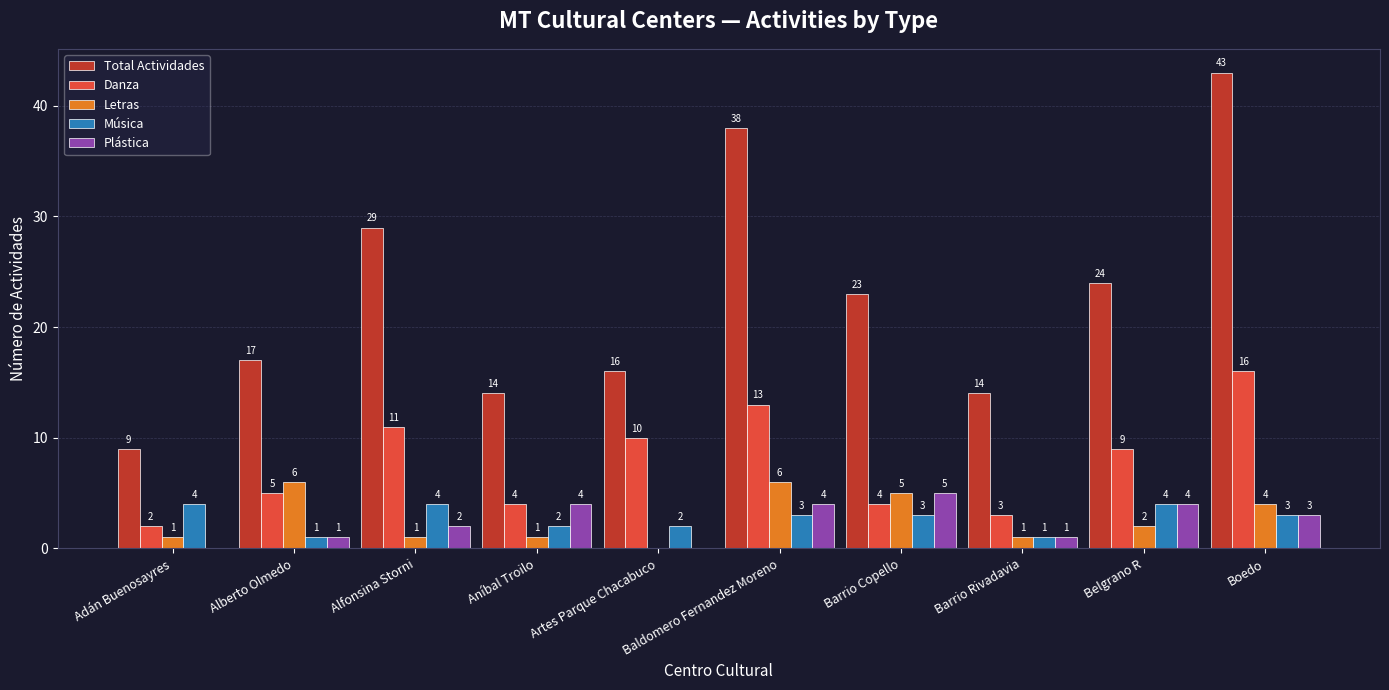

Reading left to right, transcribe all the data shown in this chart.

Total Actividades: Adán Buenosayres=9	Alberto Olmedo=17	Alfonsina Storni=29	Aníbal Troilo=14	Artes Parque Chacabuco=16	Baldomero Fernandez Moreno=38	Barrio Copello=23	Barrio Rivadavia=14	Belgrano R=24	Boedo=43
Danza: Adán Buenosayres=2	Alberto Olmedo=5	Alfonsina Storni=11	Aníbal Troilo=4	Artes Parque Chacabuco=10	Baldomero Fernandez Moreno=13	Barrio Copello=4	Barrio Rivadavia=3	Belgrano R=9	Boedo=16
Letras: Adán Buenosayres=1	Alberto Olmedo=6	Alfonsina Storni=1	Aníbal Troilo=1	Artes Parque Chacabuco=0	Baldomero Fernandez Moreno=6	Barrio Copello=5	Barrio Rivadavia=1	Belgrano R=2	Boedo=4
Música: Adán Buenosayres=4	Alberto Olmedo=1	Alfonsina Storni=4	Aníbal Troilo=2	Artes Parque Chacabuco=2	Baldomero Fernandez Moreno=3	Barrio Copello=3	Barrio Rivadavia=1	Belgrano R=4	Boedo=3
Plástica: Adán Buenosayres=0	Alberto Olmedo=1	Alfonsina Storni=2	Aníbal Troilo=4	Artes Parque Chacabuco=0	Baldomero Fernandez Moreno=4	Barrio Copello=5	Barrio Rivadavia=1	Belgrano R=4	Boedo=3